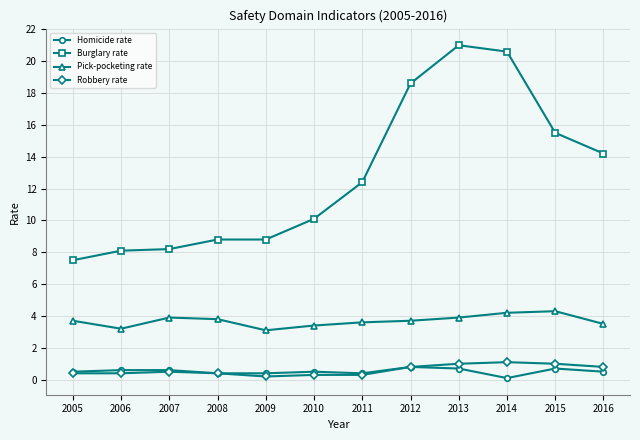

Is the value of Robbery rate at 2014 greater than the value of Pick-pocketing rate at 2005?

No